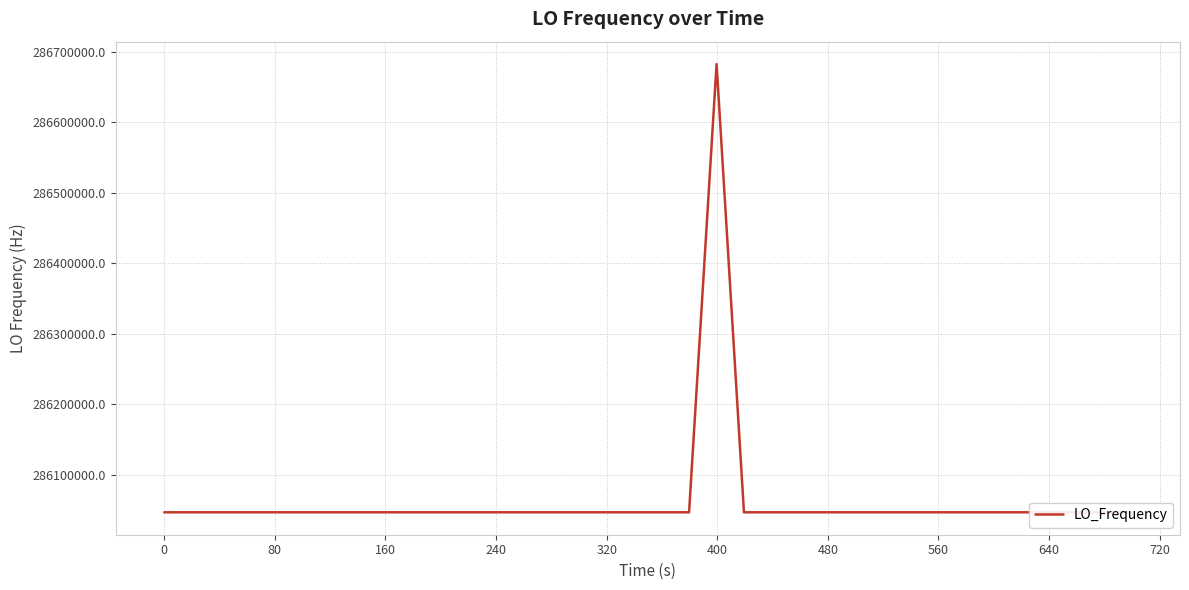

What is the maximum value shown in the chart?

286682708.3